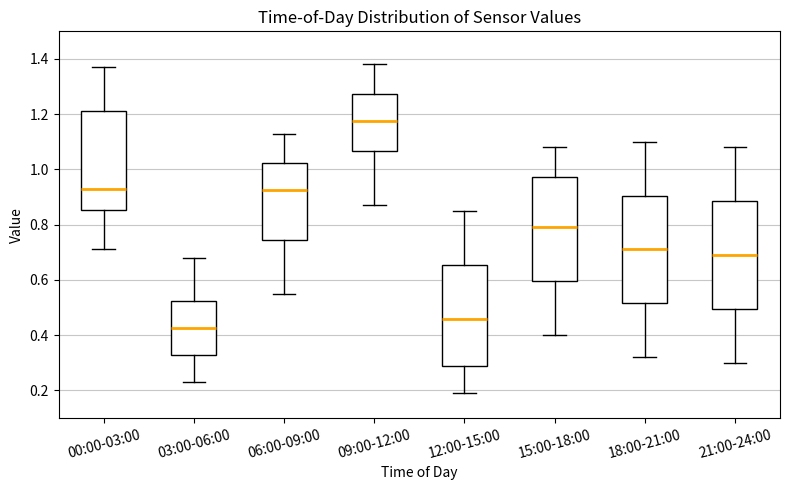

Which box has the lowest median line?

03:00-06:00